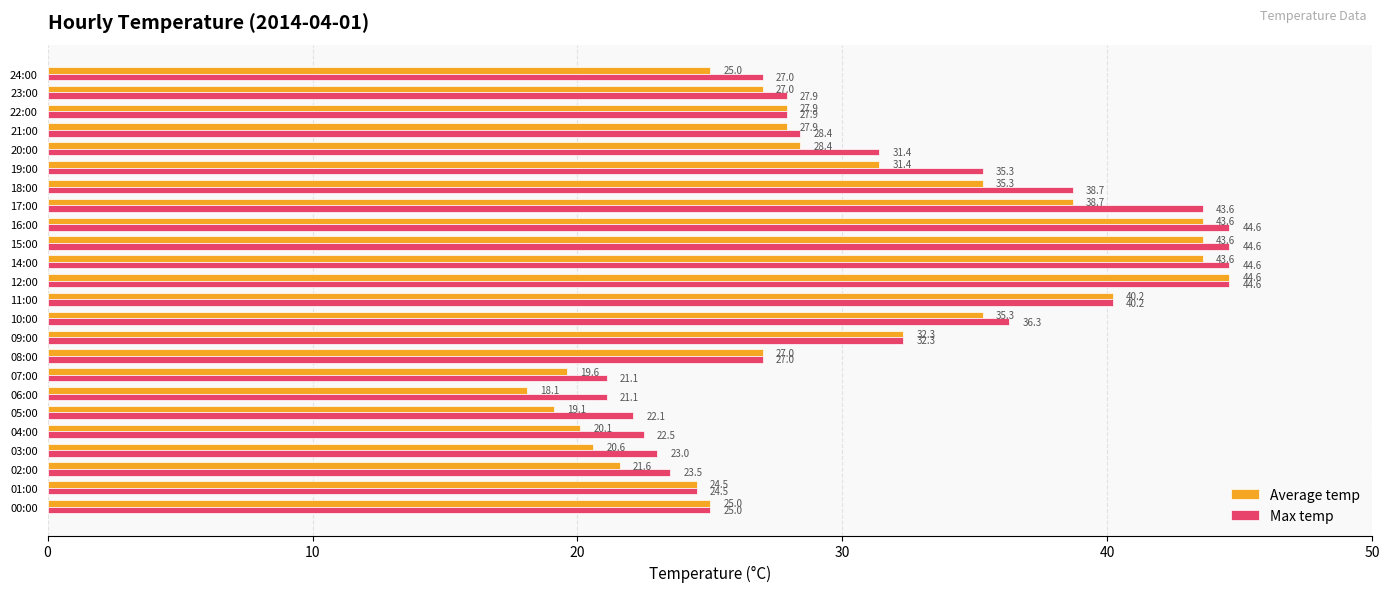

Rank the series at 19:00 from highest to lowest value.

Max temp, Average temp